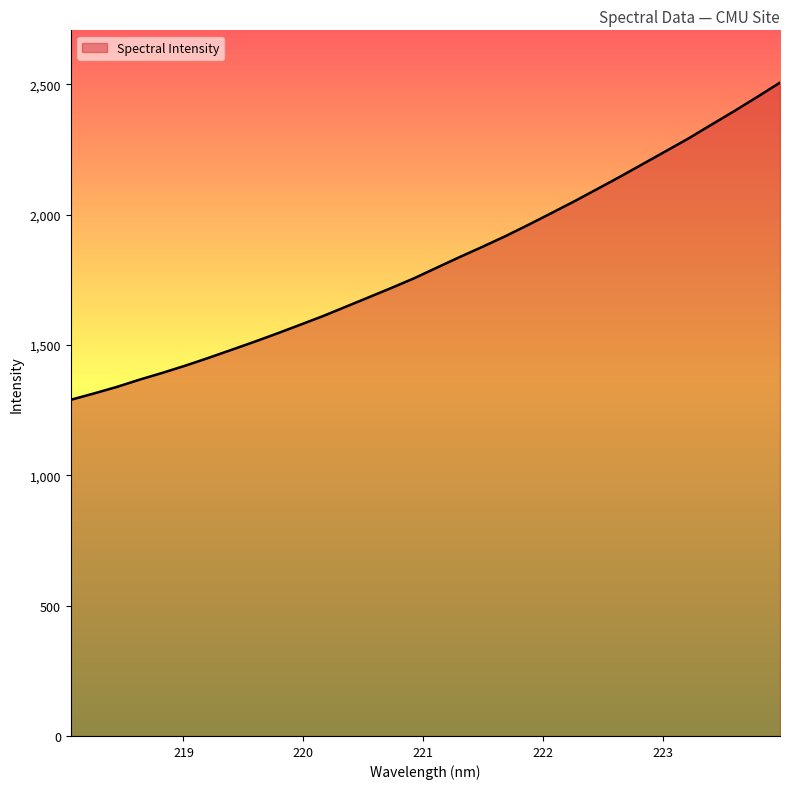

What is the difference between the maximum and minimum values?

1216.8